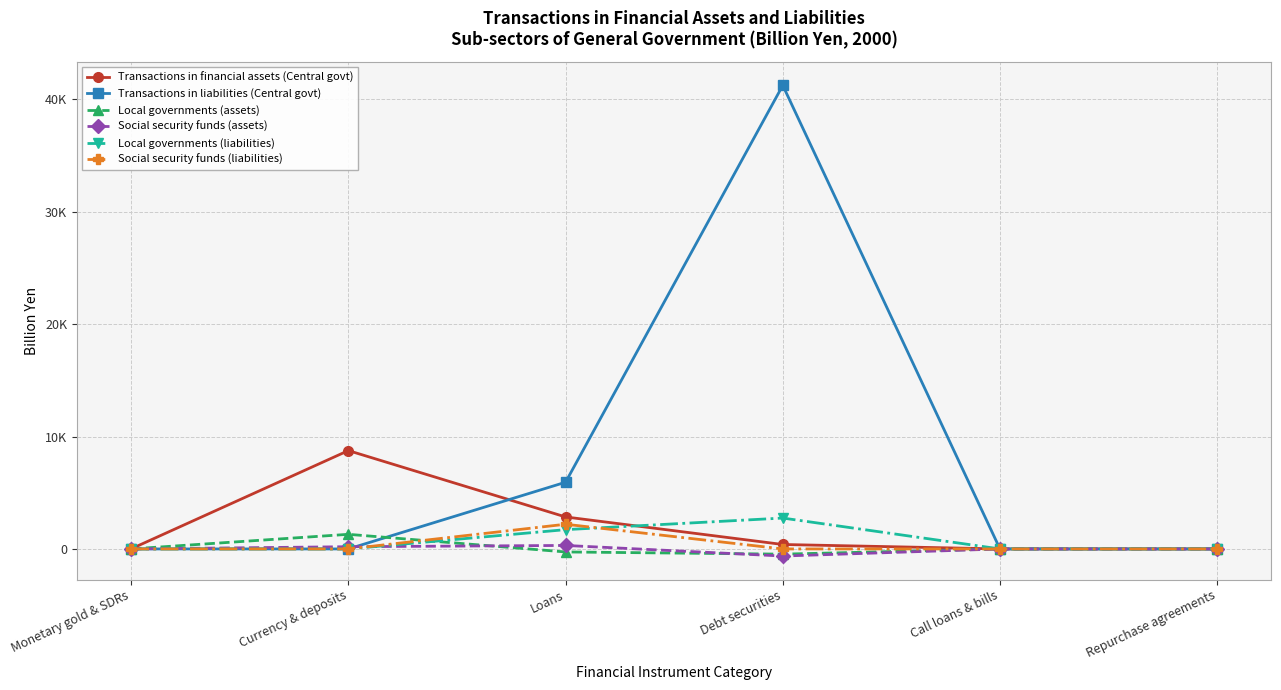

What is the difference between the maximum and minimum values in the Local governments (assets) series?

1764.4